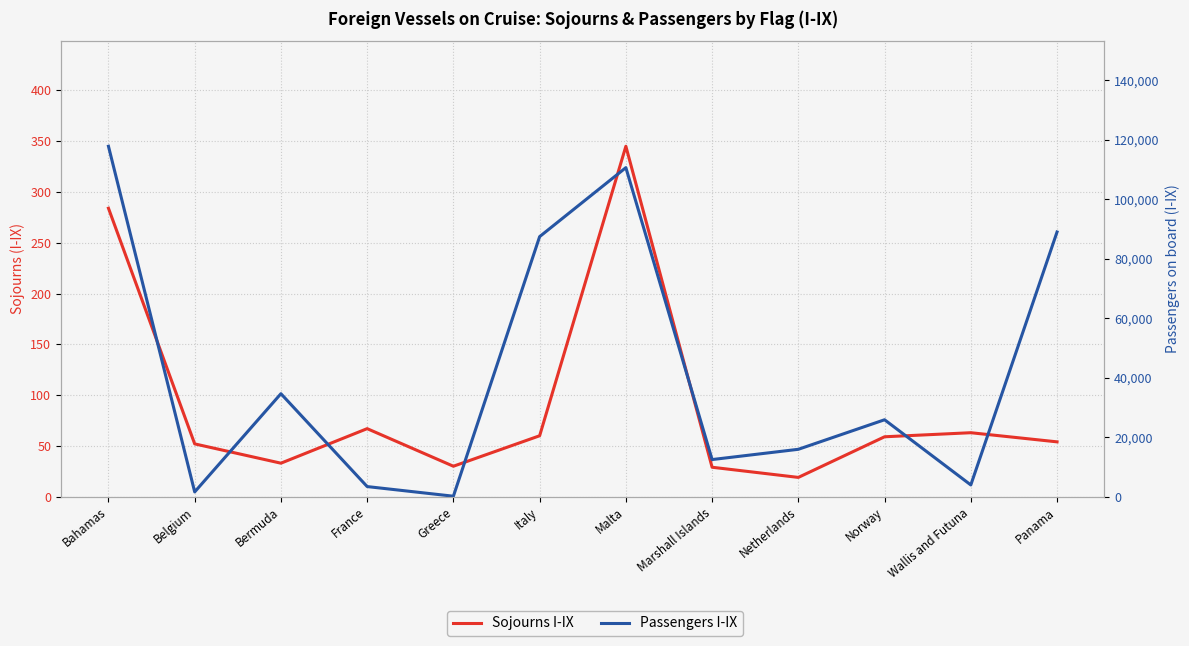

Reading left to right, transcribe all the data shown in this chart.

Sojourns I-IX: Bahamas=284	Belgium=52	Bermuda=33	France=67	Greece=30	Italy=60	Malta=345	Marshall Islands=29	Netherlands=19	Norway=59	Wallis and Futuna=63	Panama=54
Passengers I-IX: Bahamas=117808	Belgium=1607	Bermuda=34626	France=3409	Greece=166	Italy=87429	Malta=110624	Marshall Islands=12488	Netherlands=15937	Norway=25868	Wallis and Futuna=3953	Panama=88987